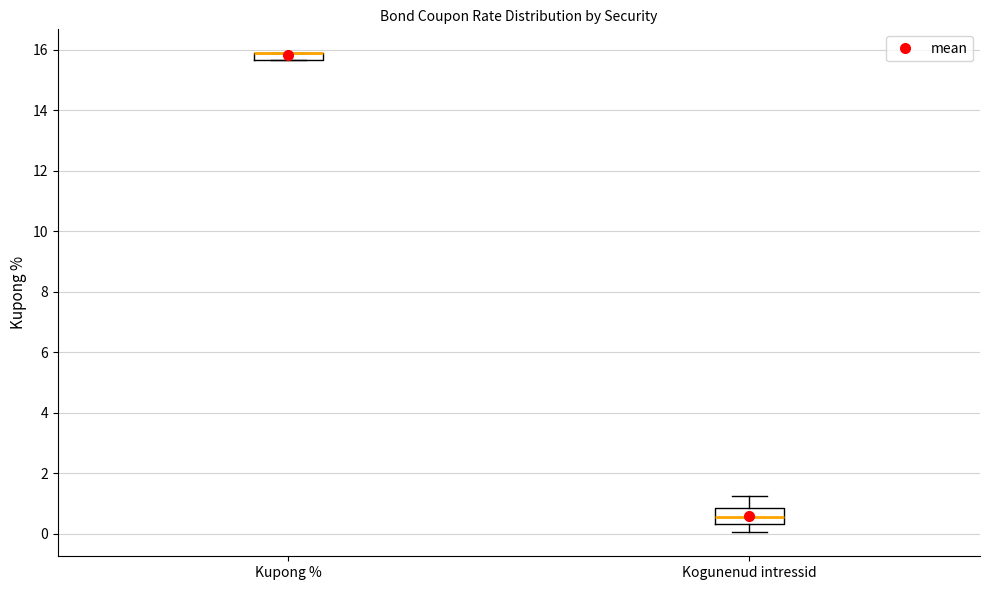

Where is the upper edge of the box for Kogunenud intressid on the y-axis? The values are not printed on the chart, so give them approximately, as read against the axis.

0.8